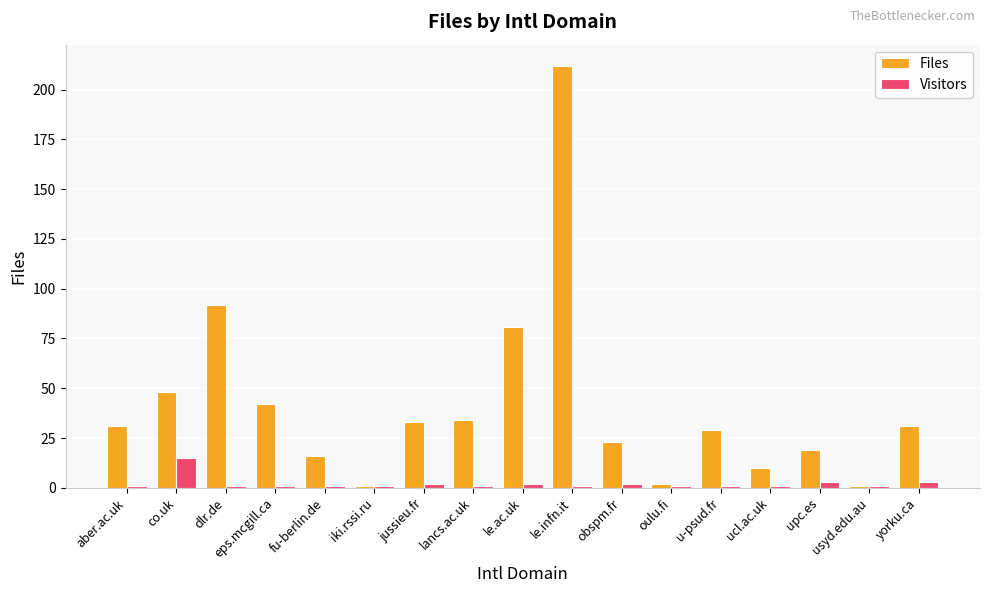

What is the difference between the Visitors values at upc.es and jussieu.fr?

1